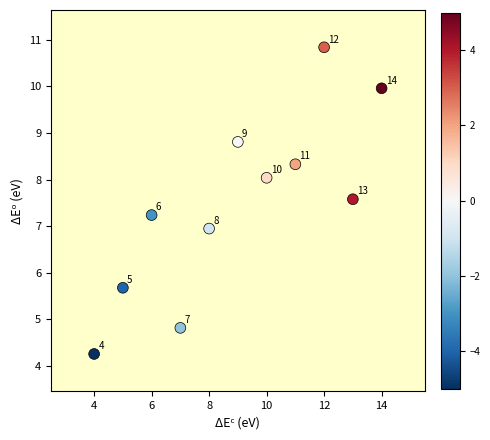

What is the range of Y values (max minus min)?

6.6